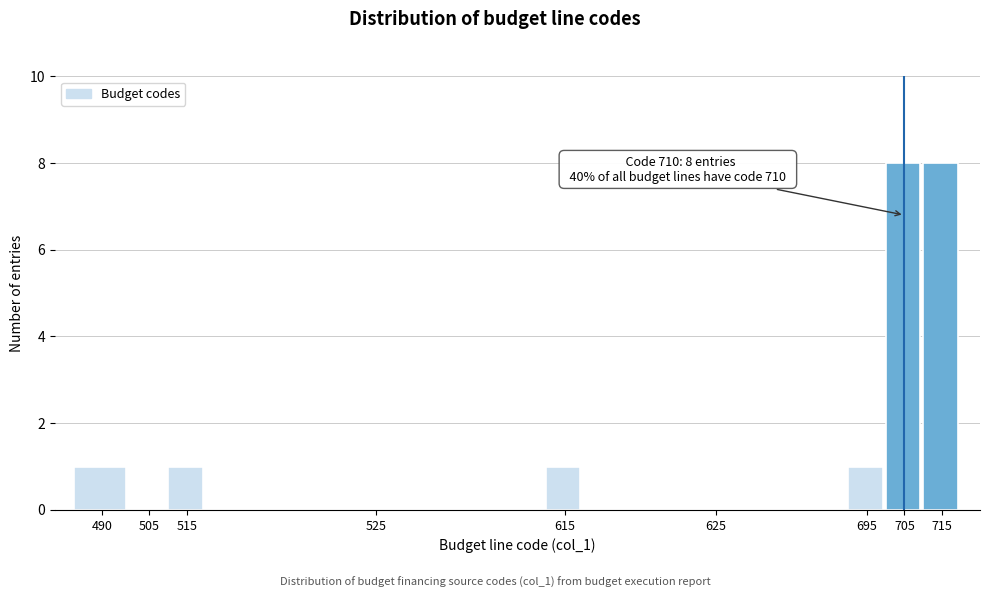

Reading left to right, transcribe all the data shown in this chart.

490=1	505=0	515=1	525=0	615=1	625=0	695=1	705=8	715=8